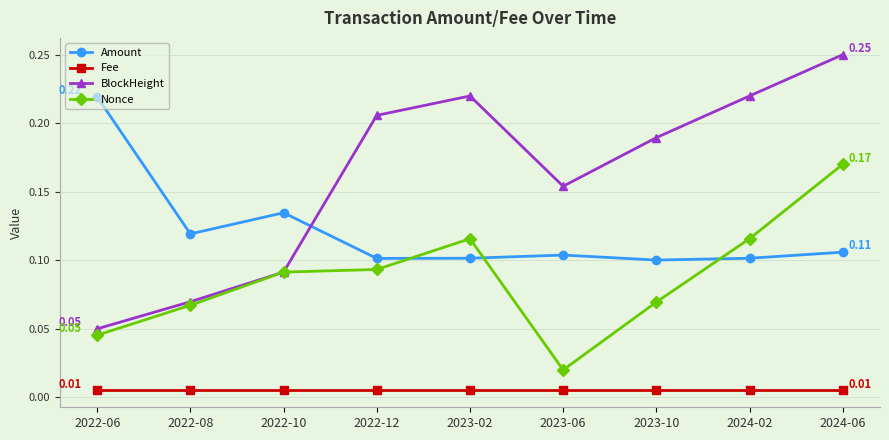

Does the chart display data point markers on the line(s)?

Yes